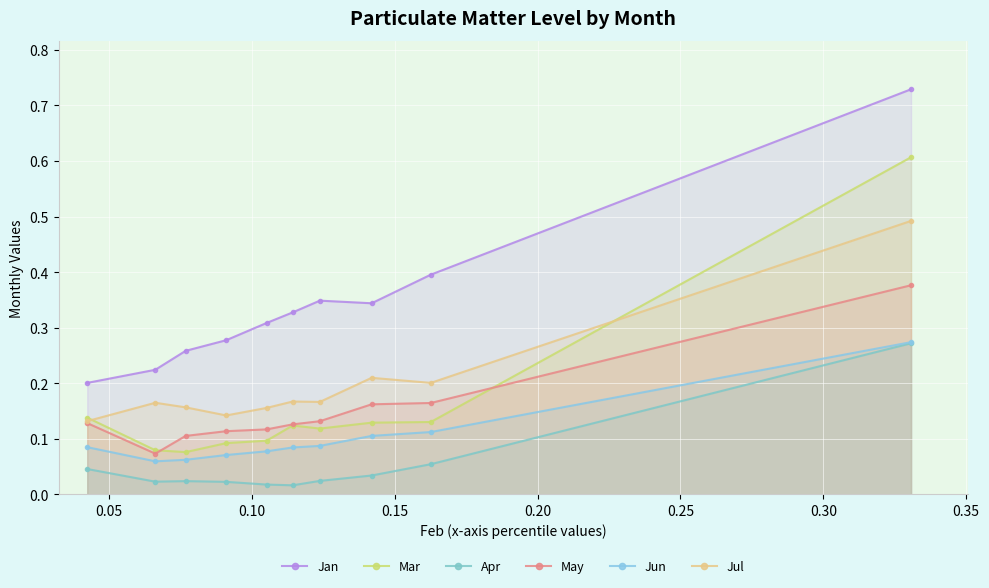

Is the value of Jun at 0.25 greater than the value of Apr at 0.15?

Yes